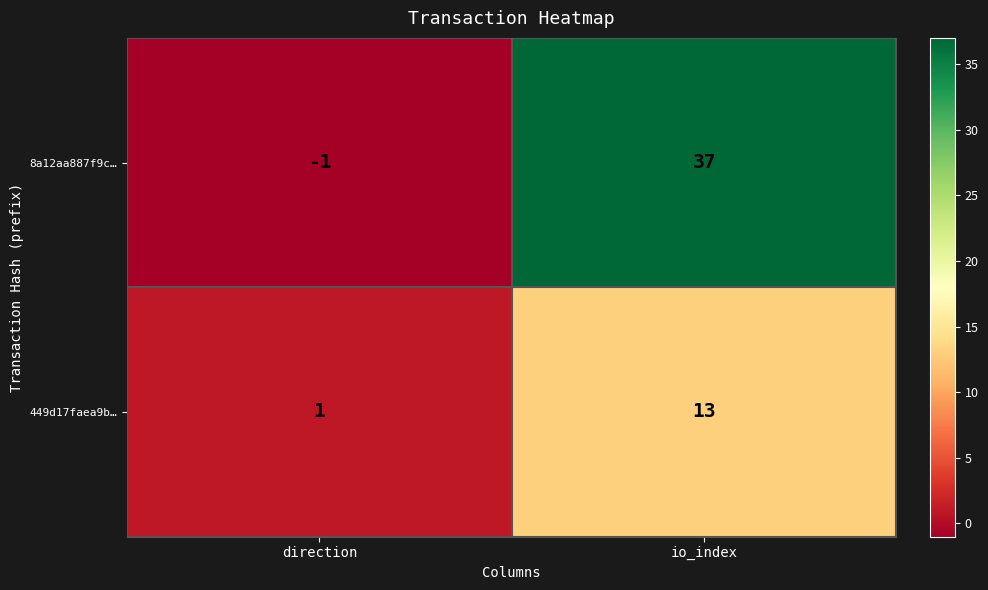

Reading left to right, transcribe all the data shown in this chart.

8a12aa887f9c…: direction=-1	io_index=37
449d17faea9b…: direction=1	io_index=13